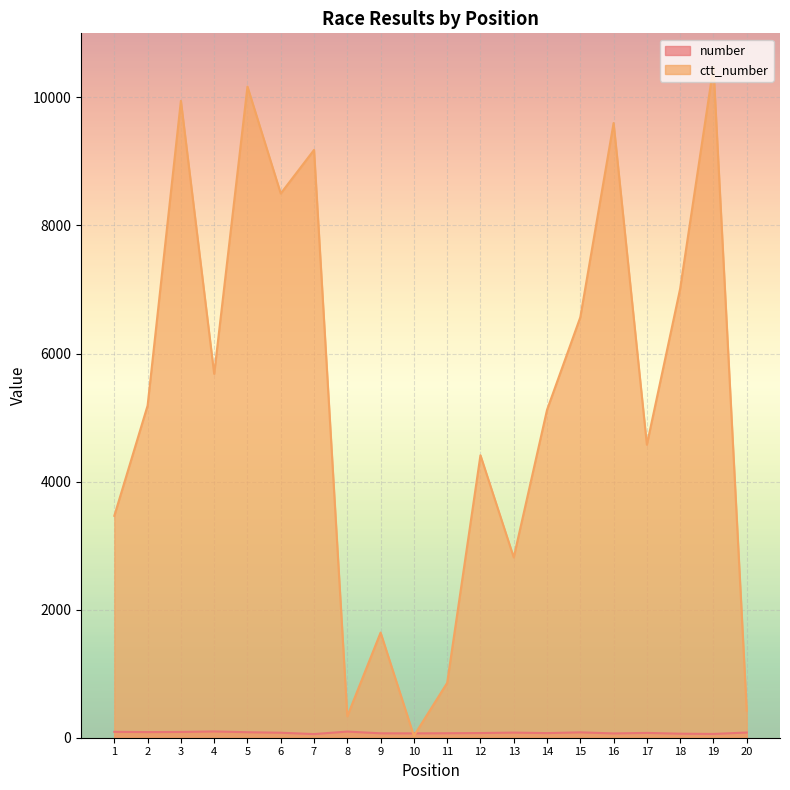

Which series has the largest total across all categories?

ctt_number